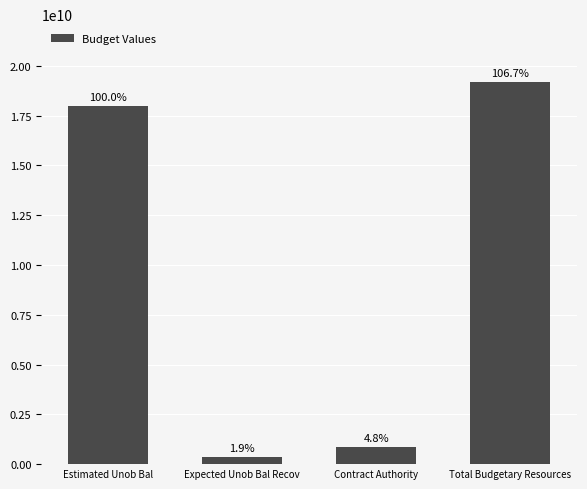

Reading left to right, what are all the values shown in this chart?

18000000000	350000000	861764584	19211764585